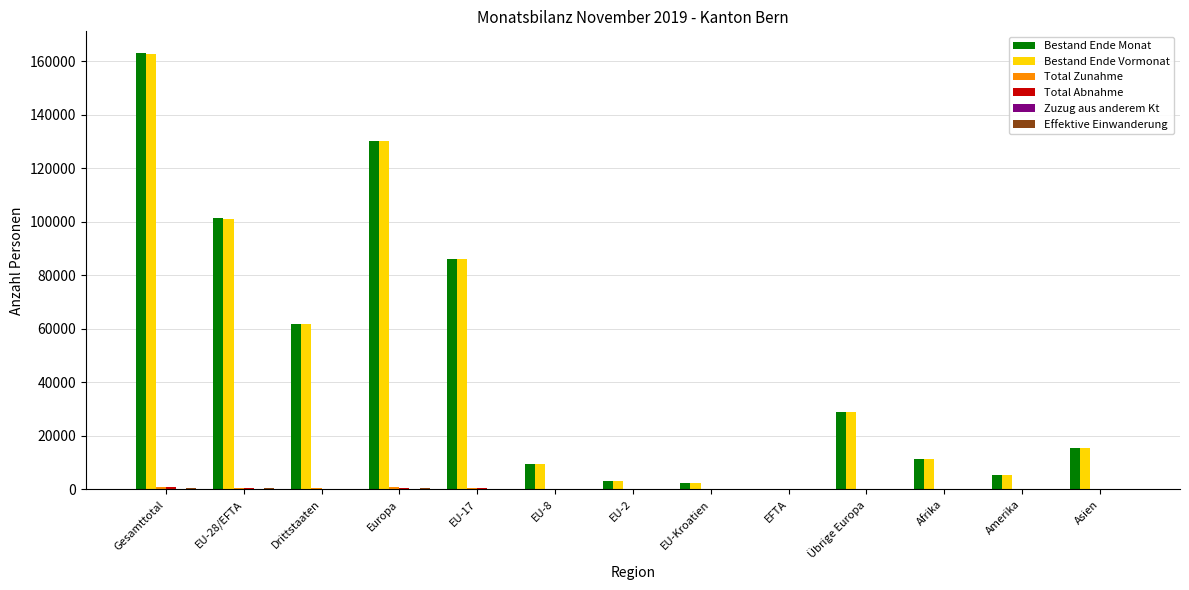

Count the number of categories in the chart.

13